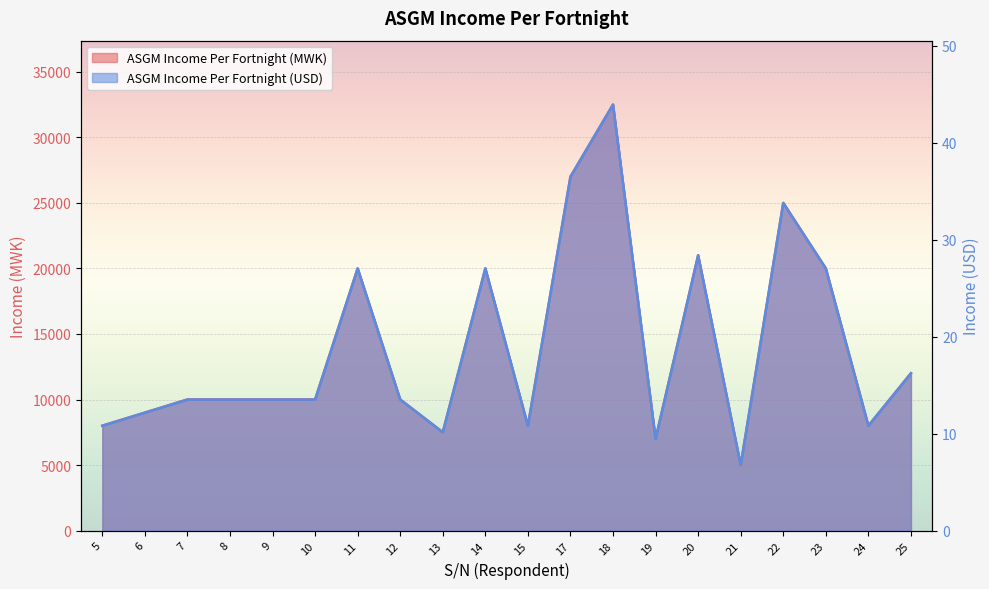

Reading left to right, transcribe all the data shown in this chart.

ASGM Income Per Fortnight (MWK): 8000.0	9000.0	10000.0	10000.0	10000.0	10000.0	20000.0	10000.0	7500.0	20000.0	8000.0	27000.0	32500.0	7000.0	21000.0	5000.0	25000.0	20000.0	8000.0	12000.0
ASGM Income Per Fortnight (USD): 10.8	12.2	13.5	13.5	13.5	13.5	27.0	13.5	10.1	27.0	10.8	36.5	43.9	9.5	28.4	6.8	33.8	27.0	10.8	16.2